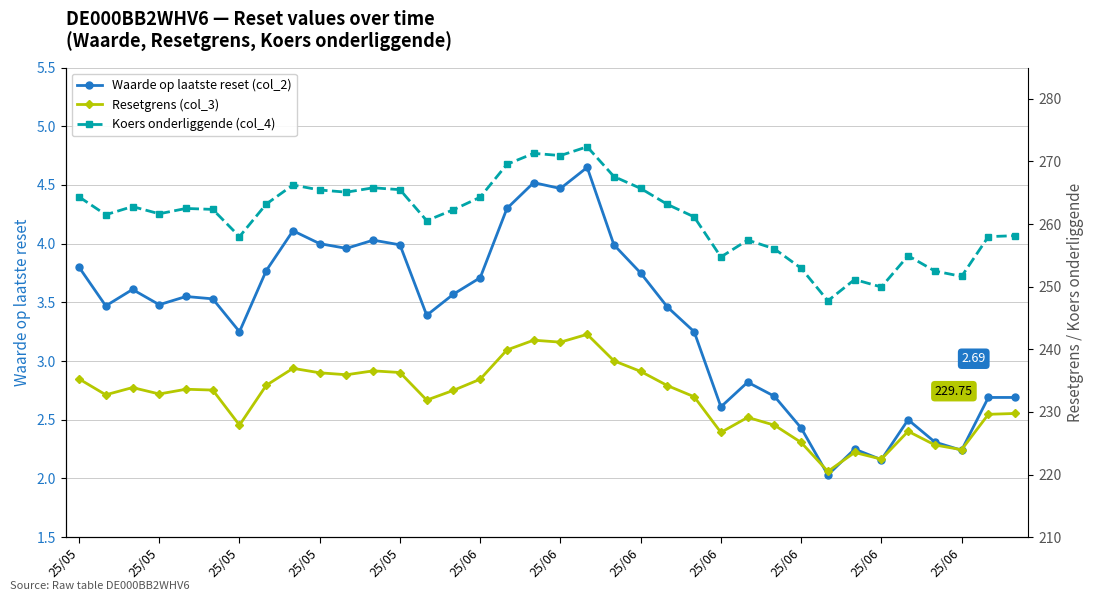

True or false: Resetgrens (col_3) and Koers onderliggende (col_4) intersect in this chart.

False